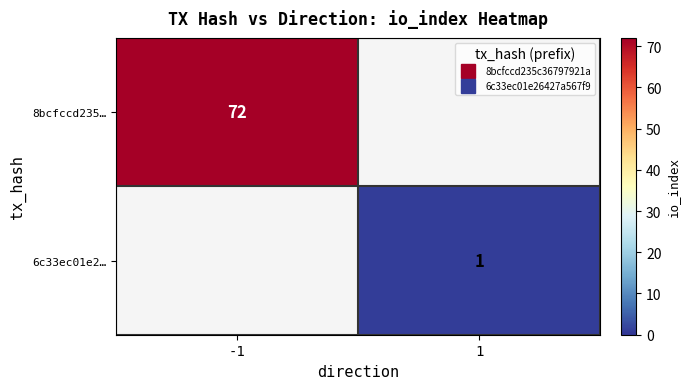

Rank the series by their average value, from highest to lowest.

8bcfccd235…, 6c33ec01e2…